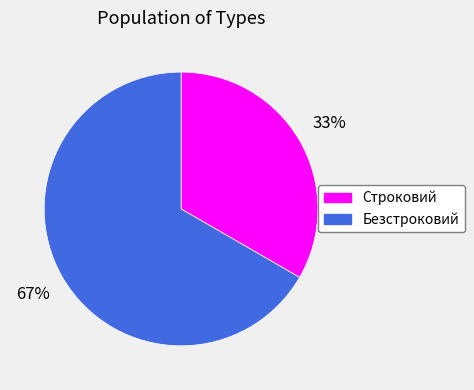

To the nearest percent, what is the average slice percentage?

50%